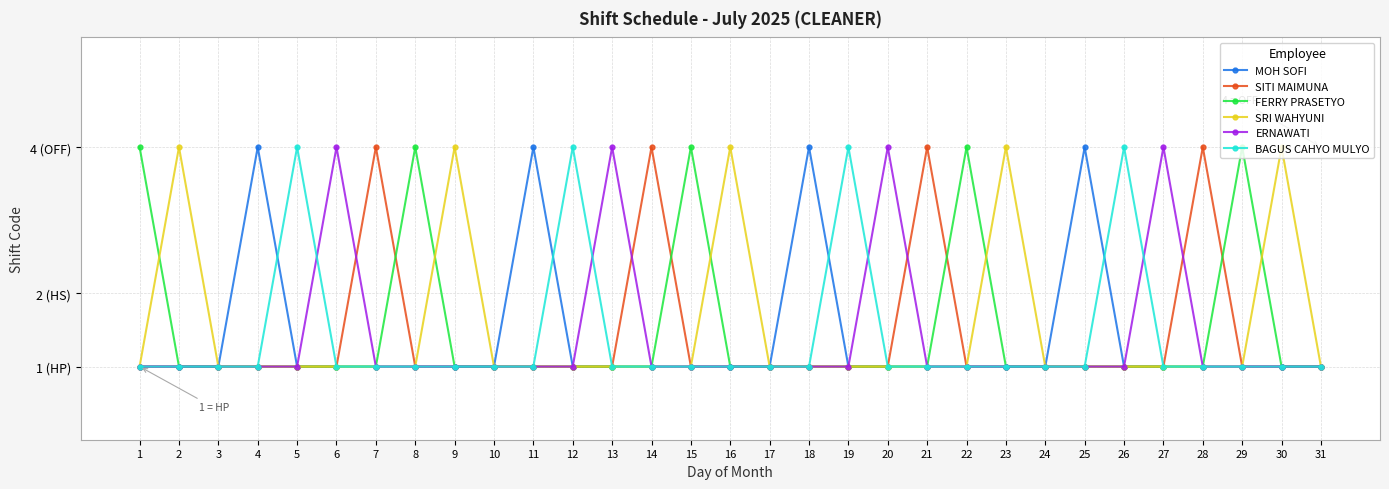

Count the ERNAWATI values in the range 1 to 2.

27